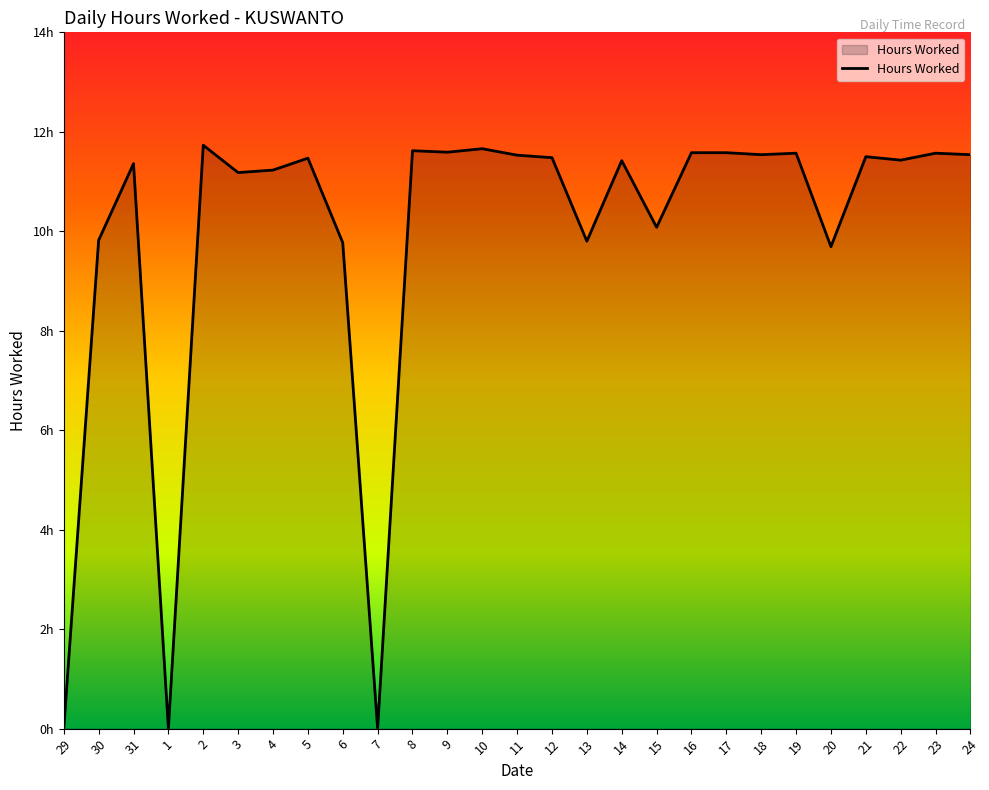

How many values are above zero?

24